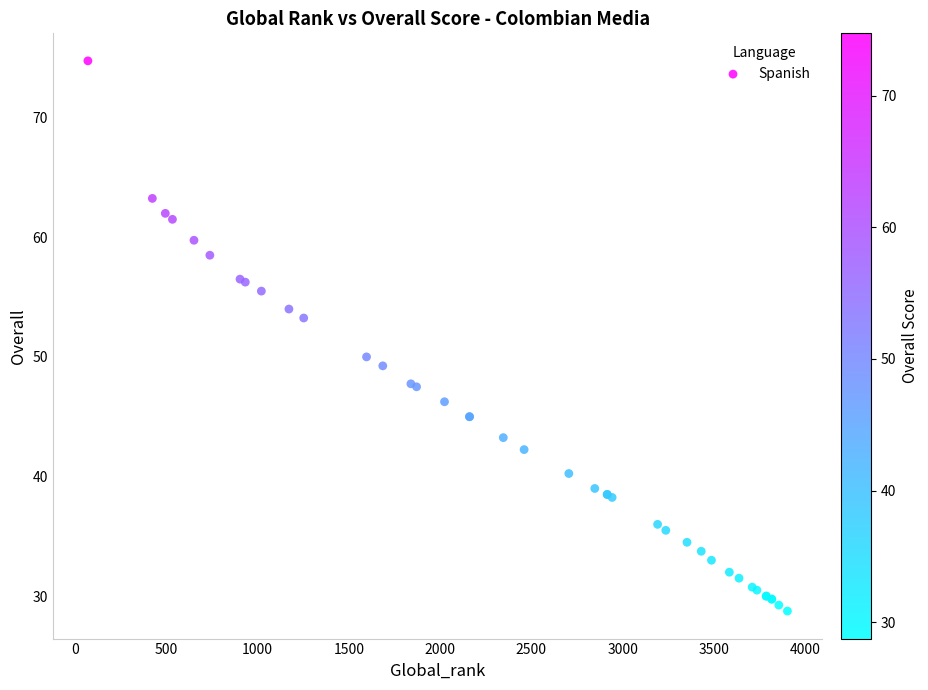

What Y value in the scatter plot is closest to 51?

50.0